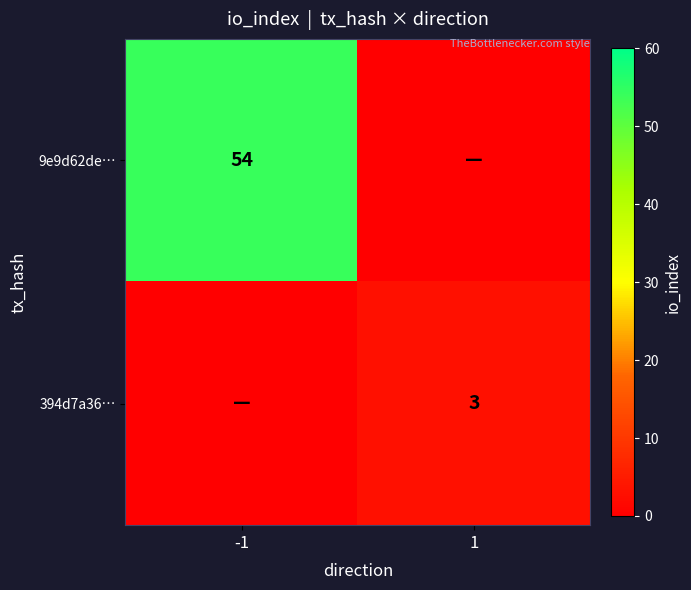

True or false: 394d7a36… has a value of 2 at 1.

False